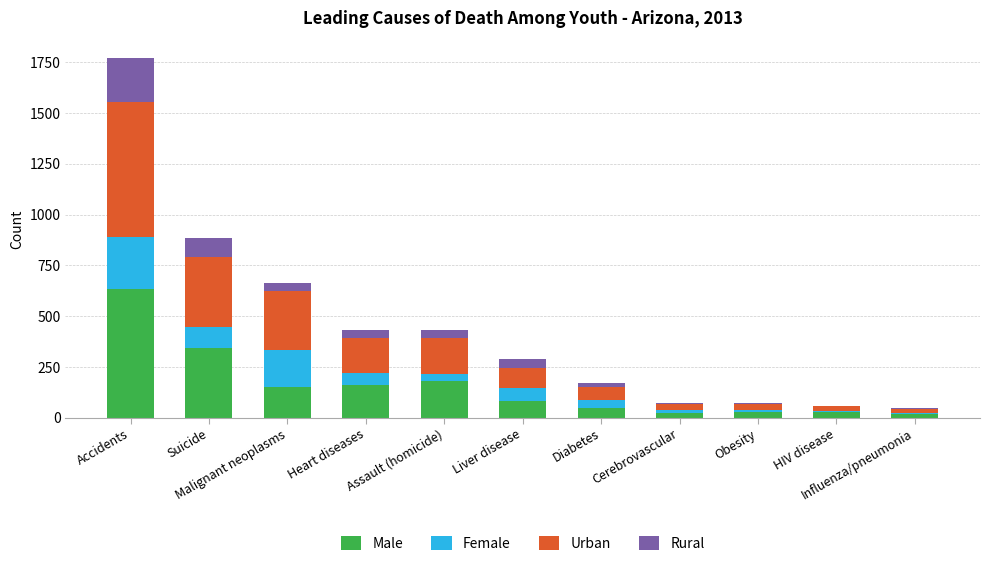

What are all the series names shown in the legend?

Male, Female, Urban, Rural